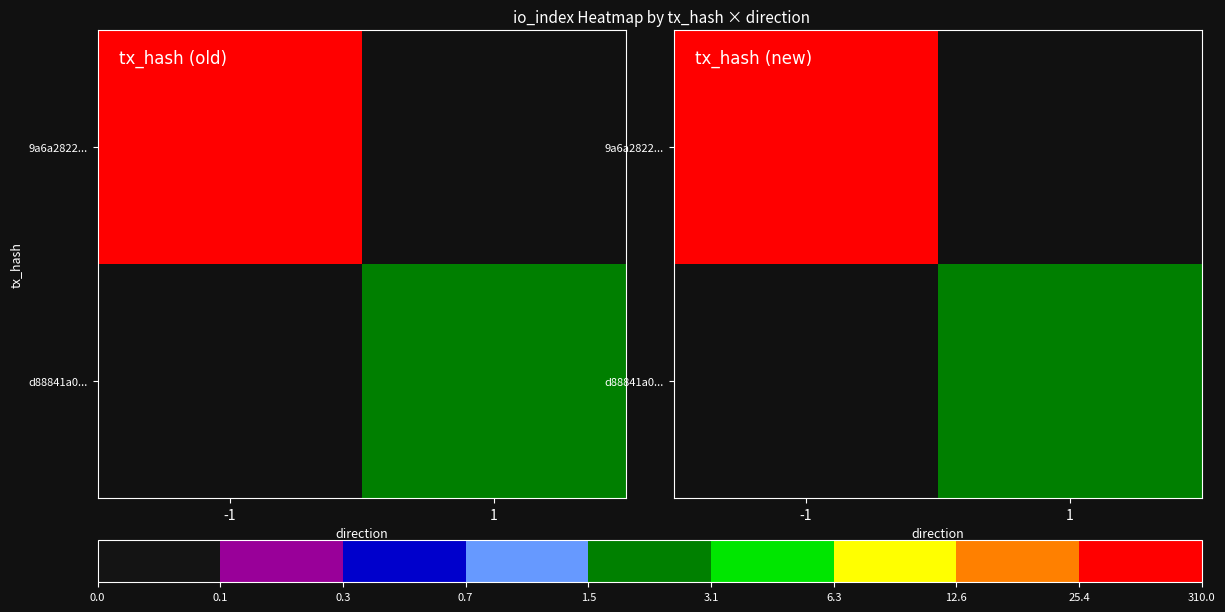

Which label corresponds to the largest value in the chart?

-1